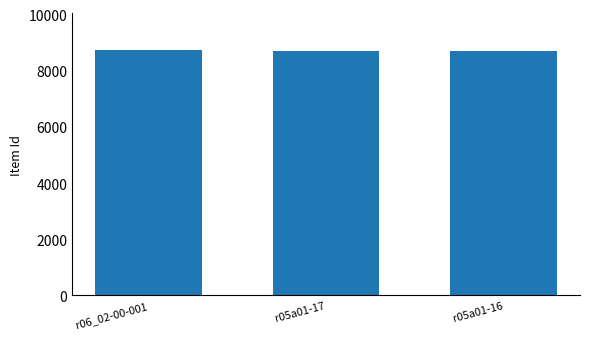

What is the average value?

8721